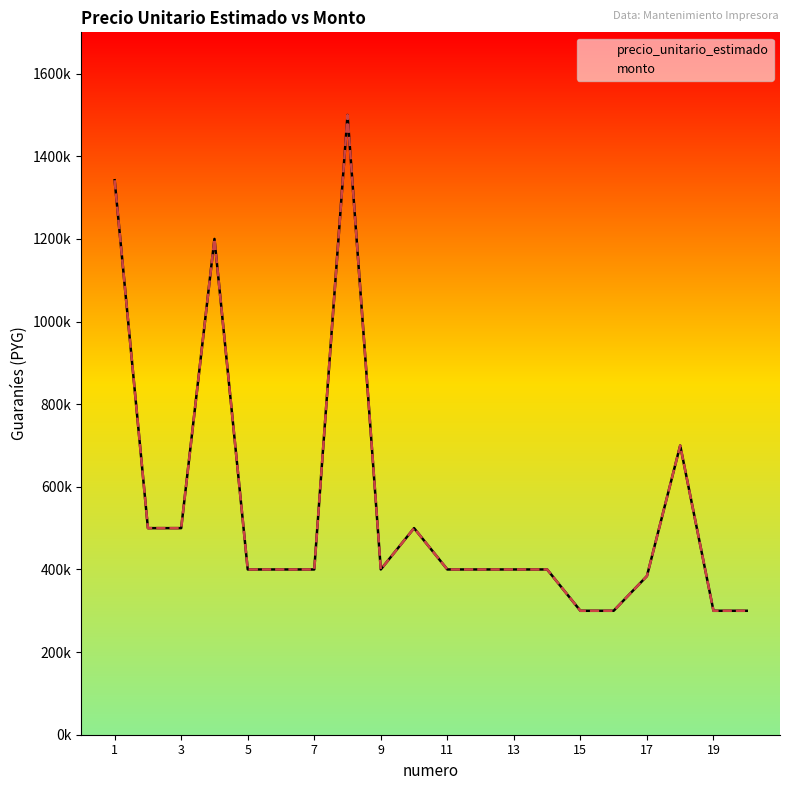

True or false: precio_unitario_estimado has more than 0 interior local peaks.

True